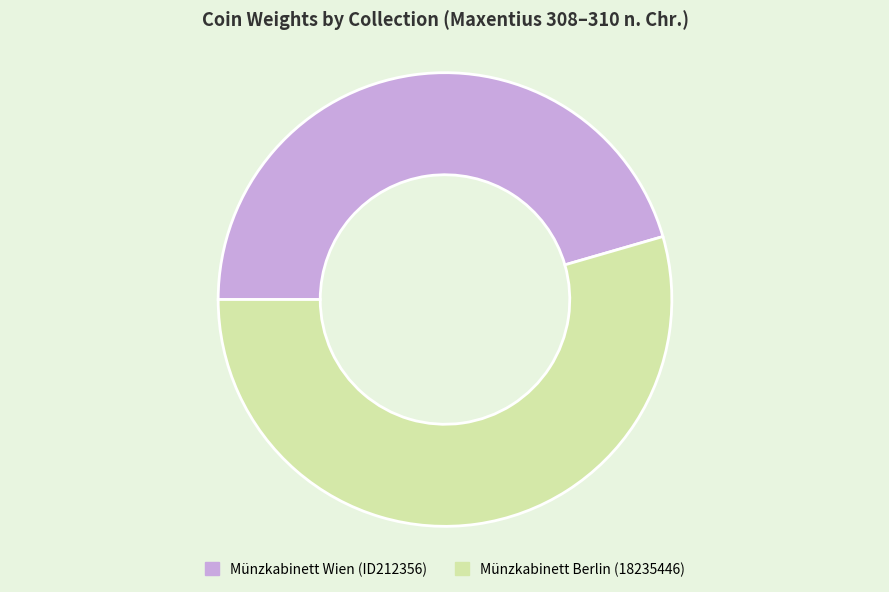

Which has a higher value, Münzkabinett Wien (ID212356) or Münzkabinett Berlin (18235446)?

Münzkabinett Berlin (18235446)